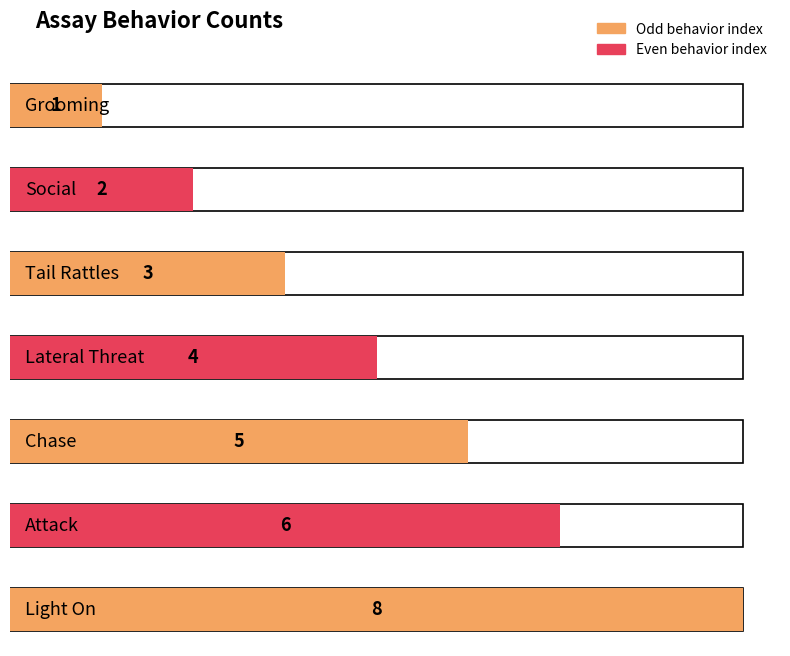

Reading left to right, list all the values displayed in this chart.

Grooming=1	Social=2	Tail Rattles=3	Lateral Threat=4	Chase=5	Attack=6	Light On=8